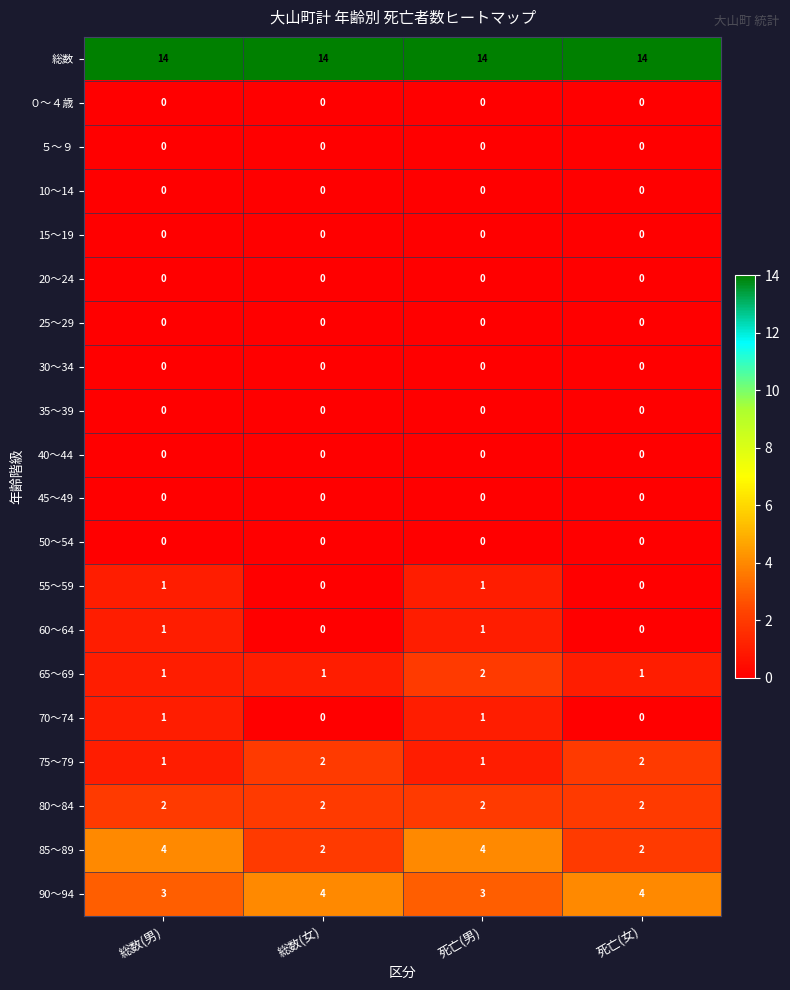

At how many categories does at least one series exceed 4?

4